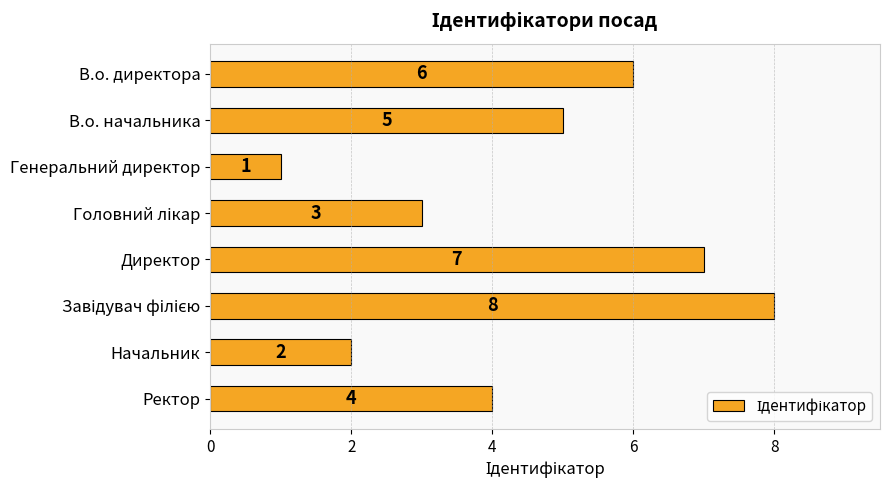

Is it true that the value at В.о. директора is 1?

False